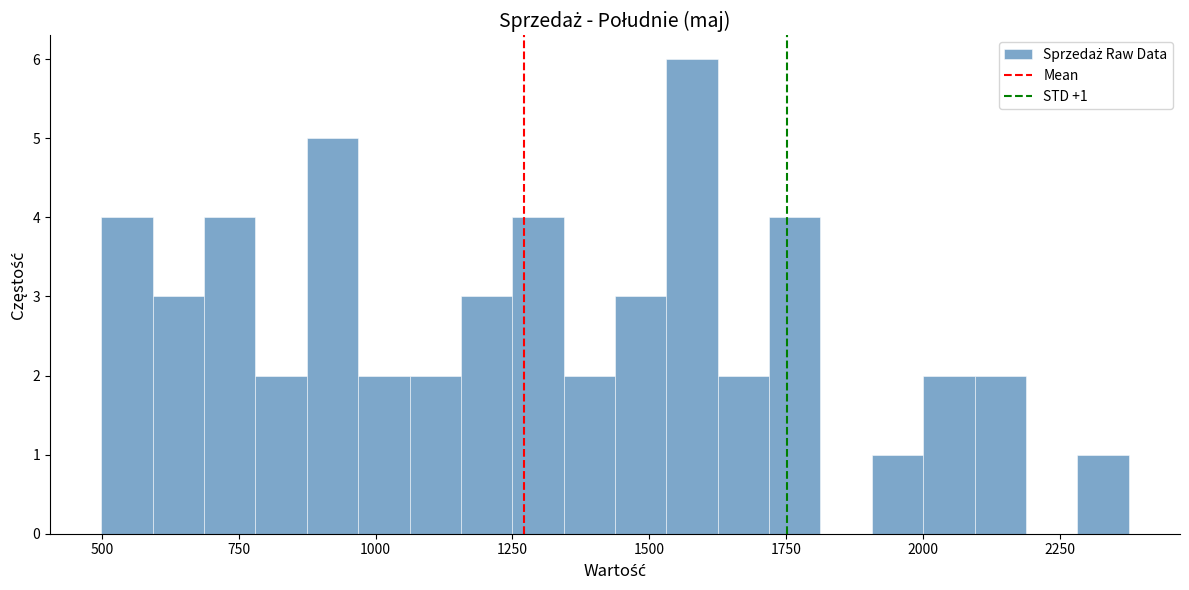

Around what value on the x-axis is the tallest bar? Give the approximate position of its centre, as read against the axis.

1600